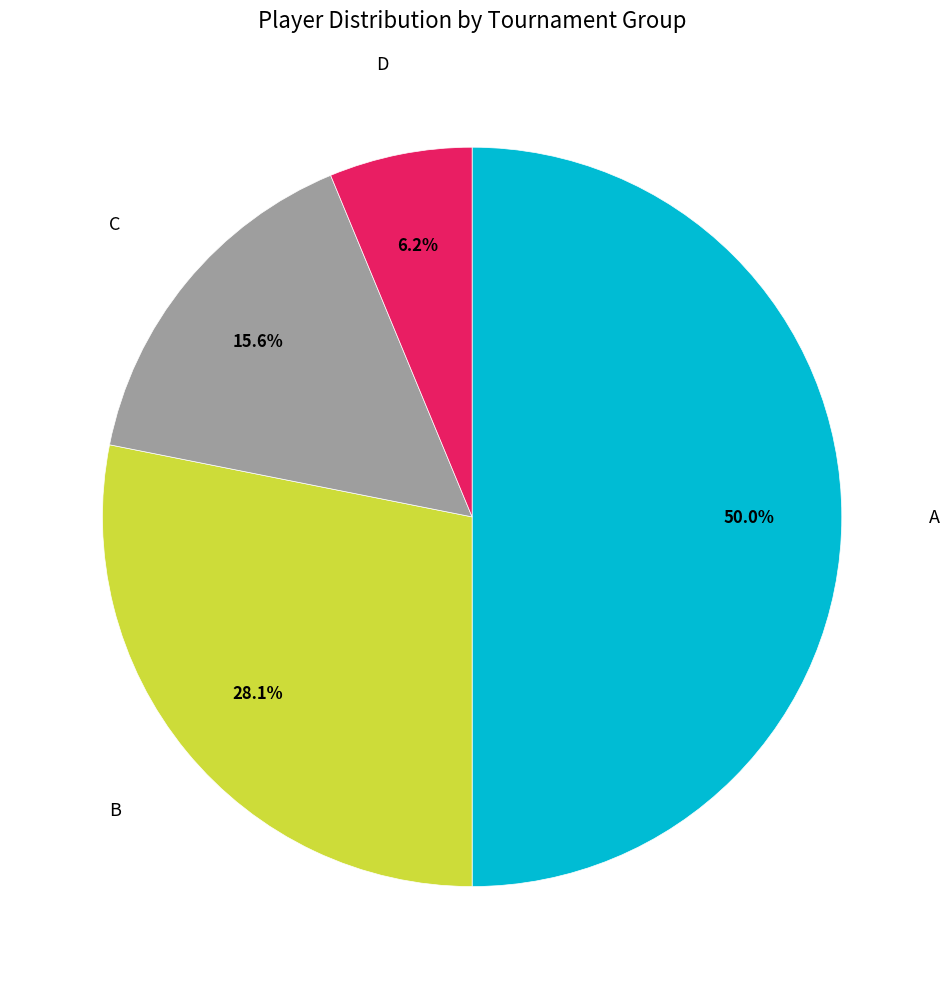

Is there any slice that represents more than half of the pie?

No